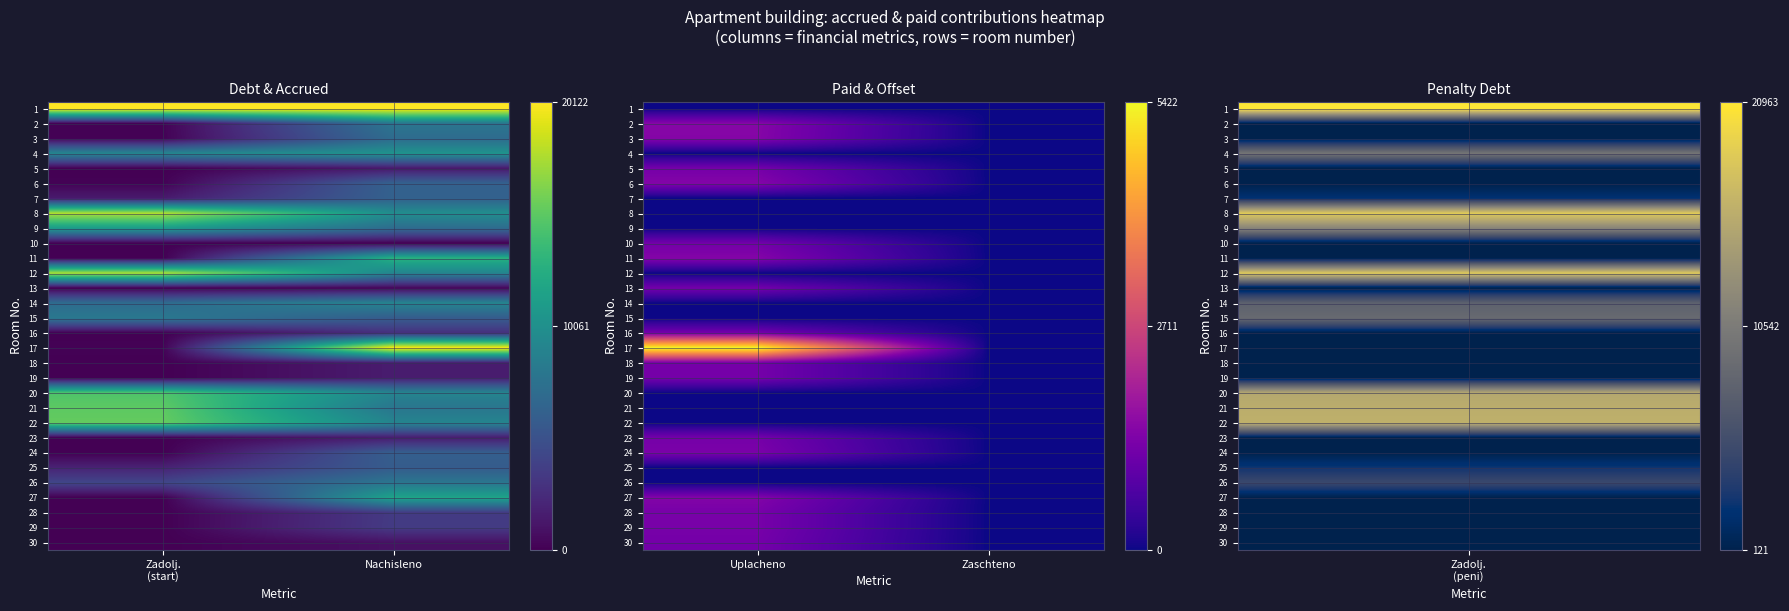

Which series has the widest spread of values?

17